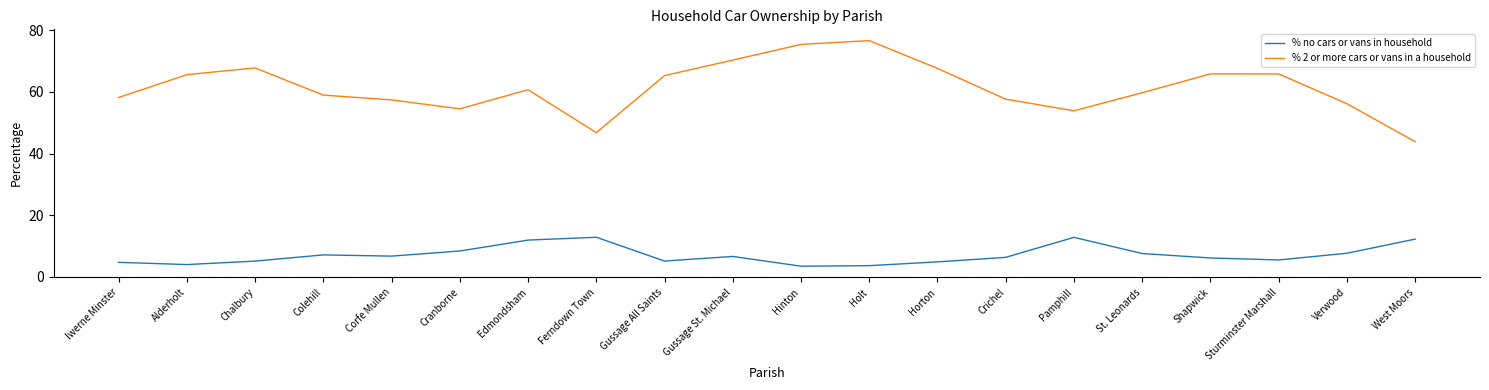

True or false: % 2 or more cars or vans in a household has a value of 35.0 at Edmondsham.

False